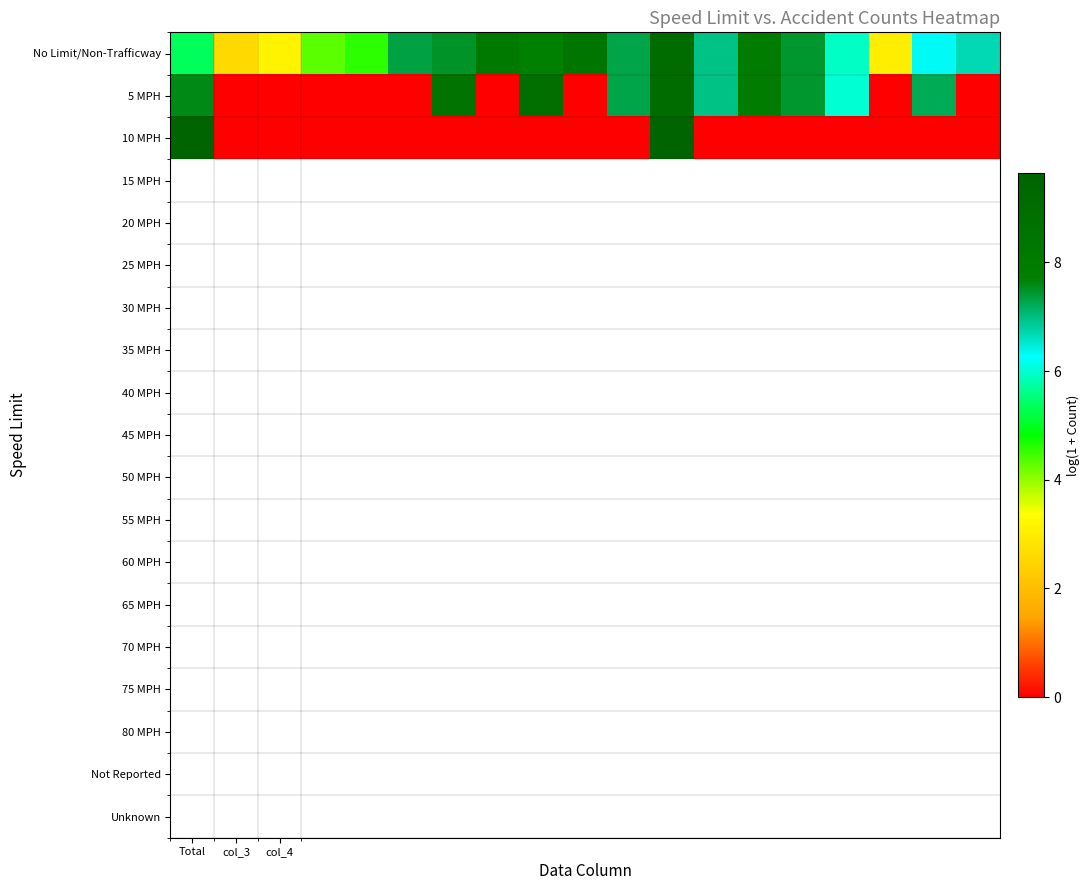

Rank the series by their average value, from lowest to highest.

10 MPH, 5 MPH, No Limit/Non-Trafficway